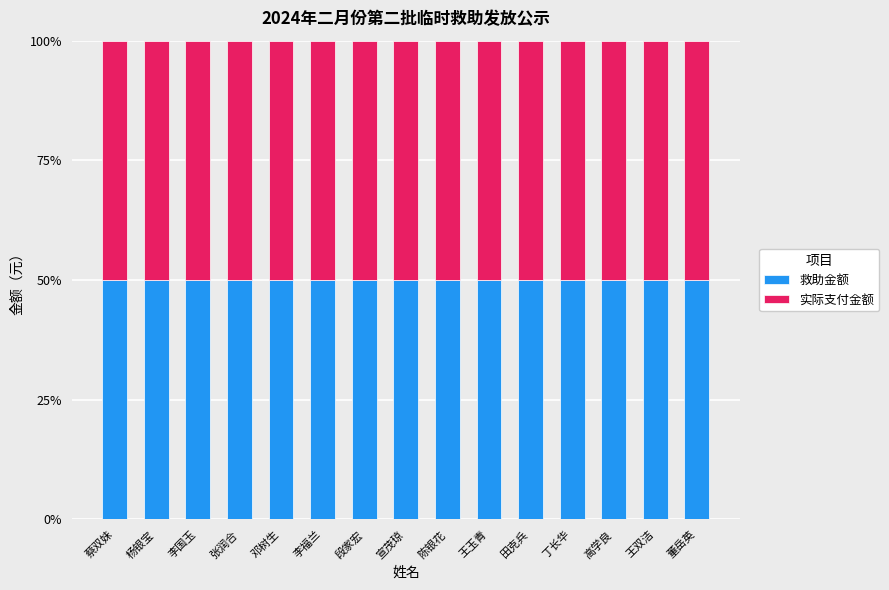

At 王玉青, list the series in order from largest to smallest.

救助金额, 实际支付金额